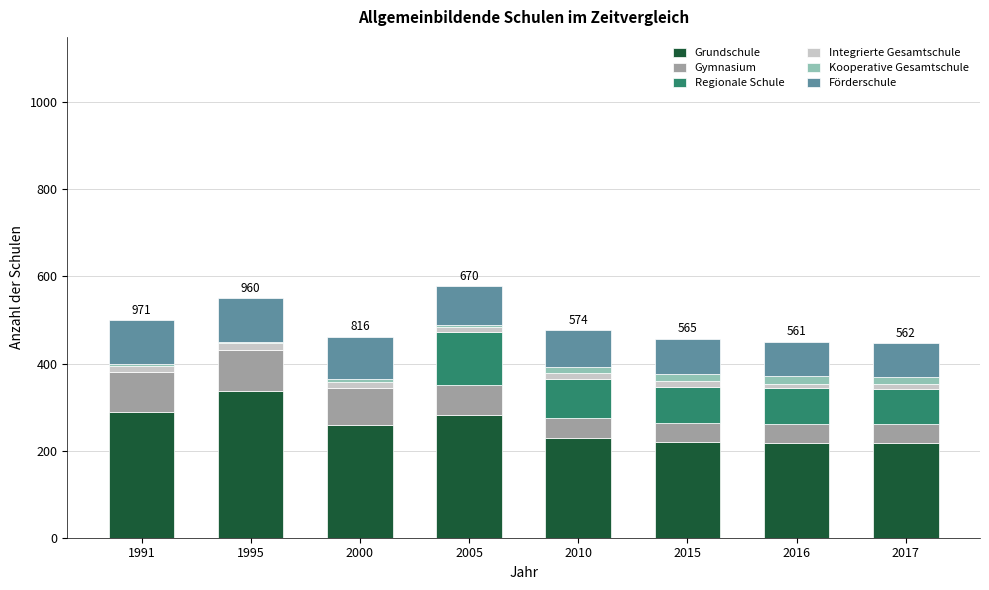

What is the highest value of the Grundschule series?

336